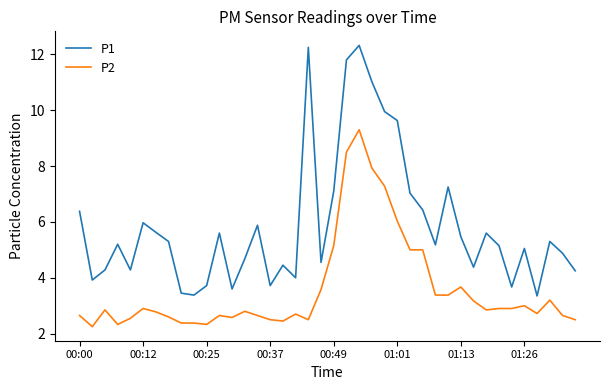

What is the lowest value of the P1 series?

3.4